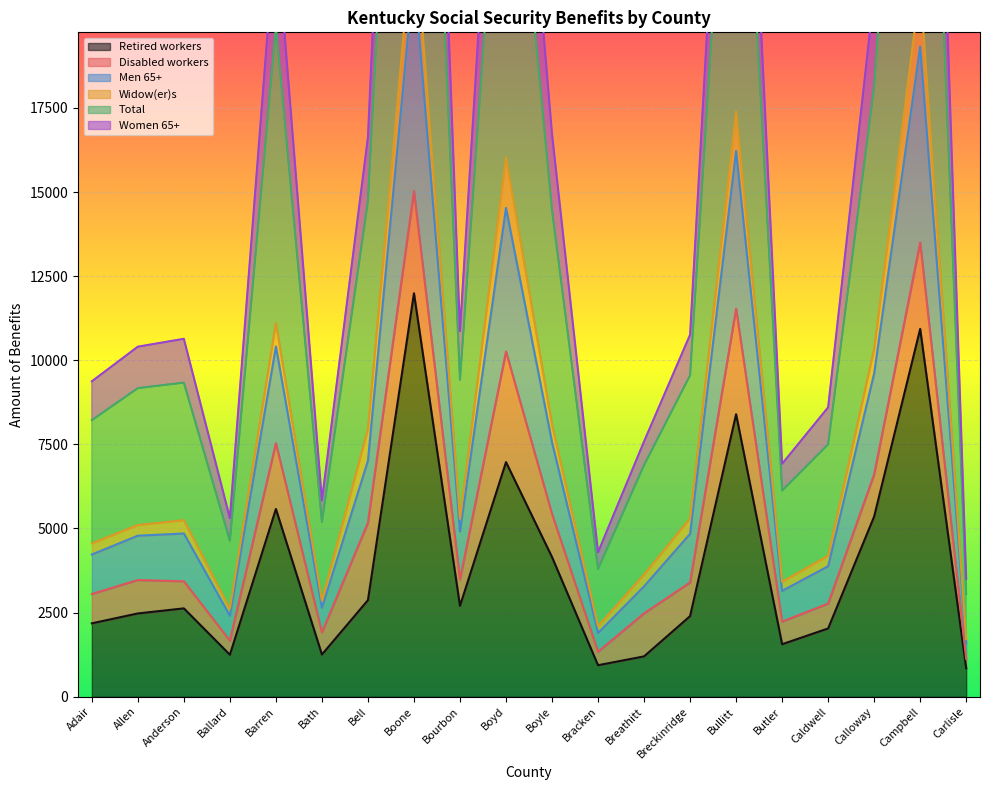

What is the sum of all Total values?

288780